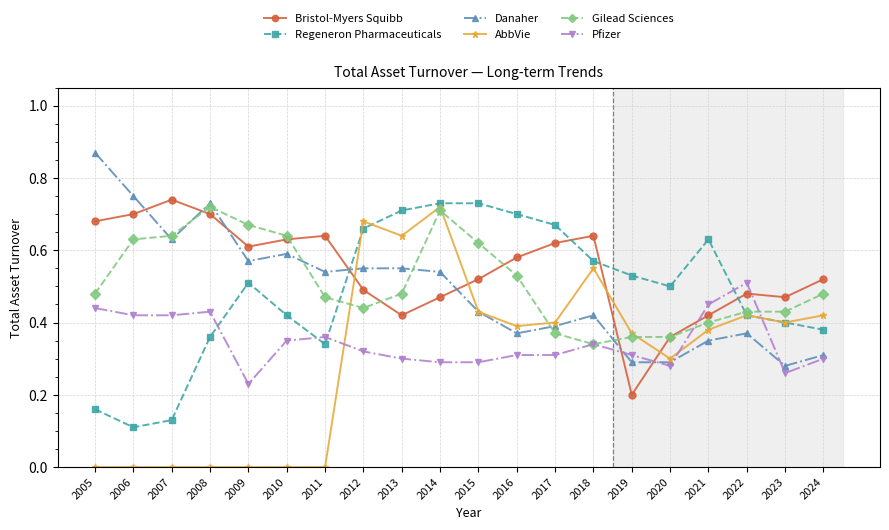

The value of Gilead Sciences at 2014 is 0.7. True or false?

True